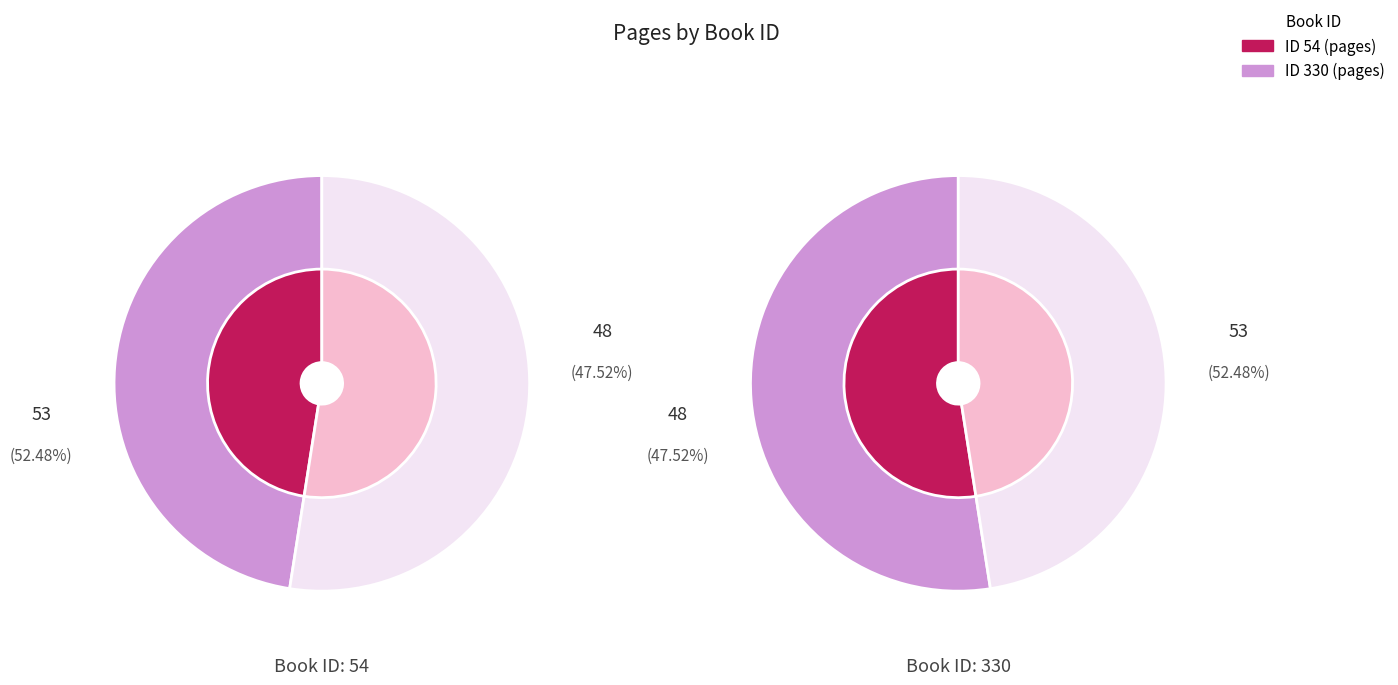

How many segments does this pie chart have?

2